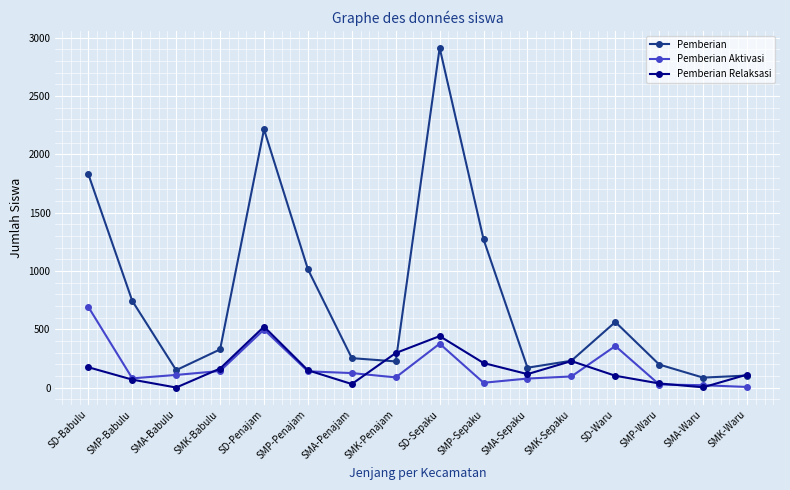

What is the label of the 15th point from the right?

SMP-Babulu